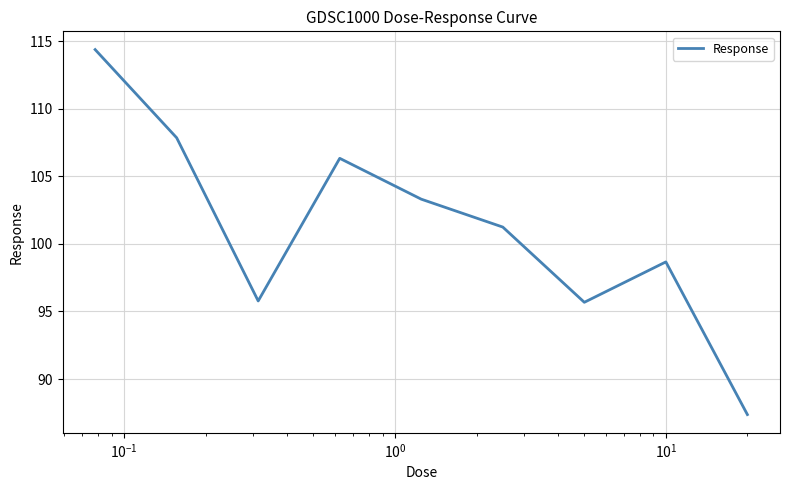

What is the difference between the maximum and minimum values?

27.0